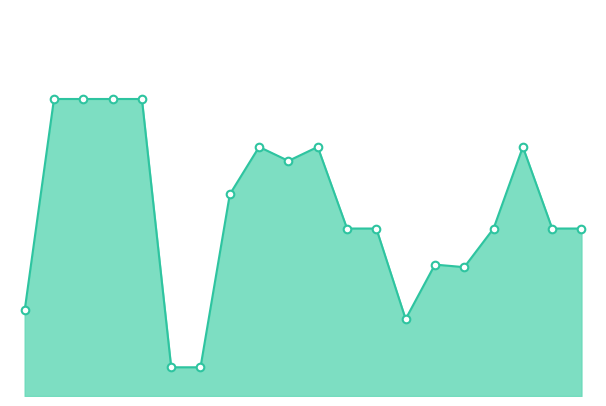

Does the chart have visible grid lines?

No